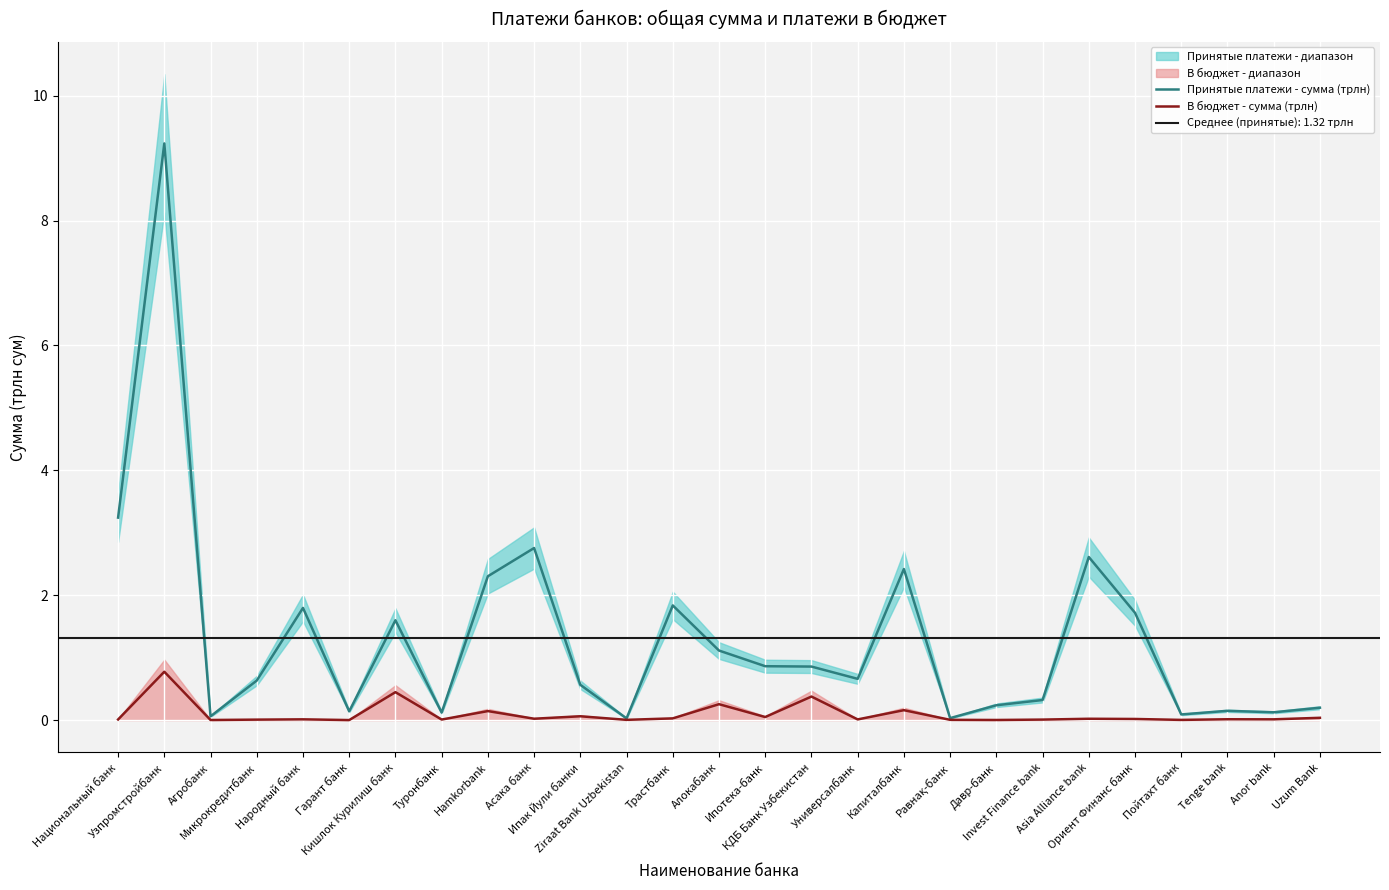

Is it true that В бюджет - сумма (трлн) equals 0.0 at Ипотека-банк?

True